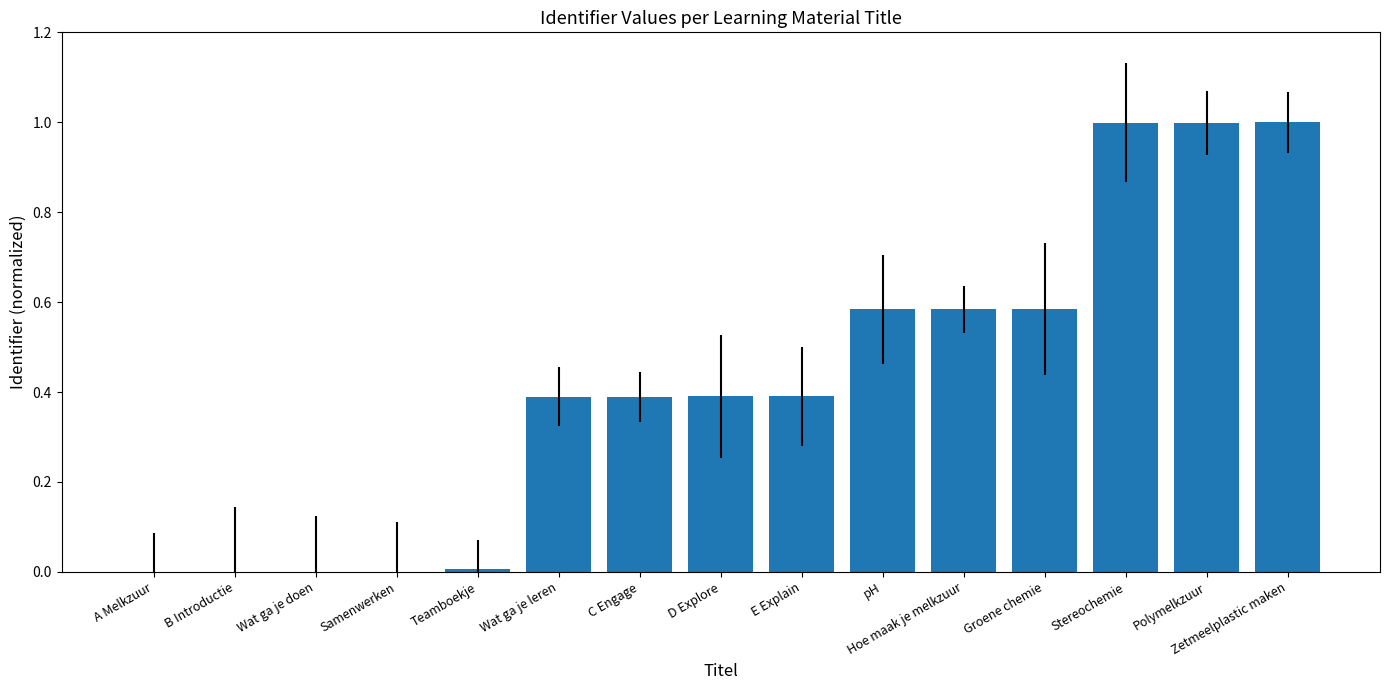

What is the sum of the values at Hoe maak je melkzuur and Stereochemie?

1.6